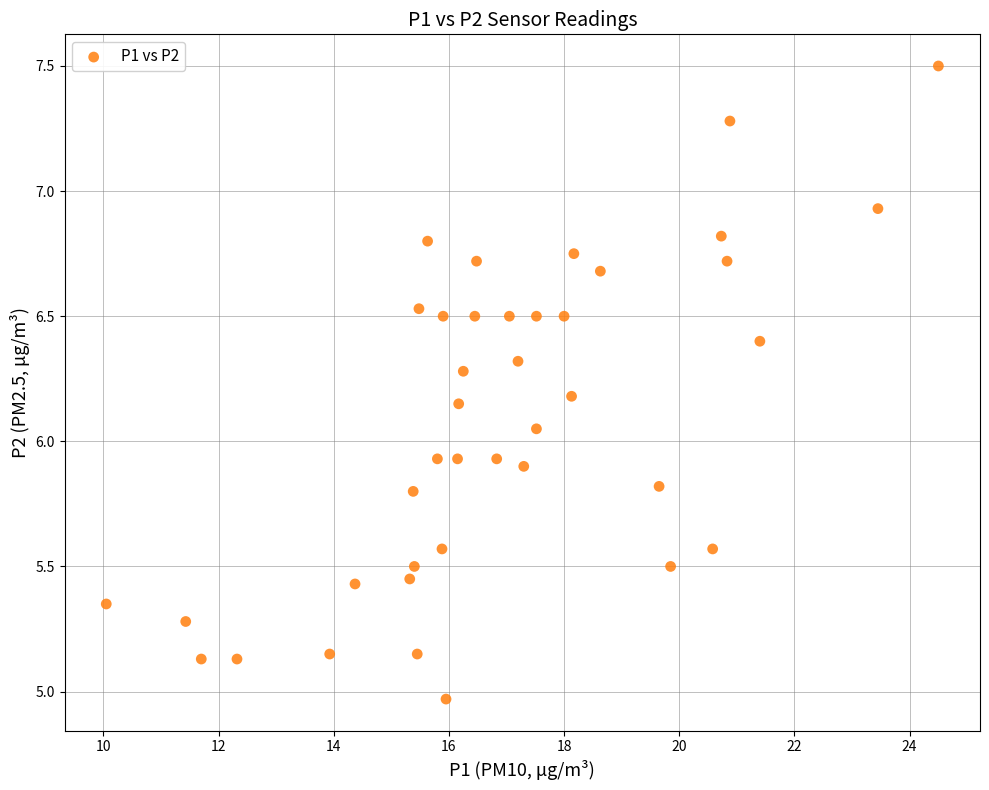

What is the range of X values (max minus min)?

14.4